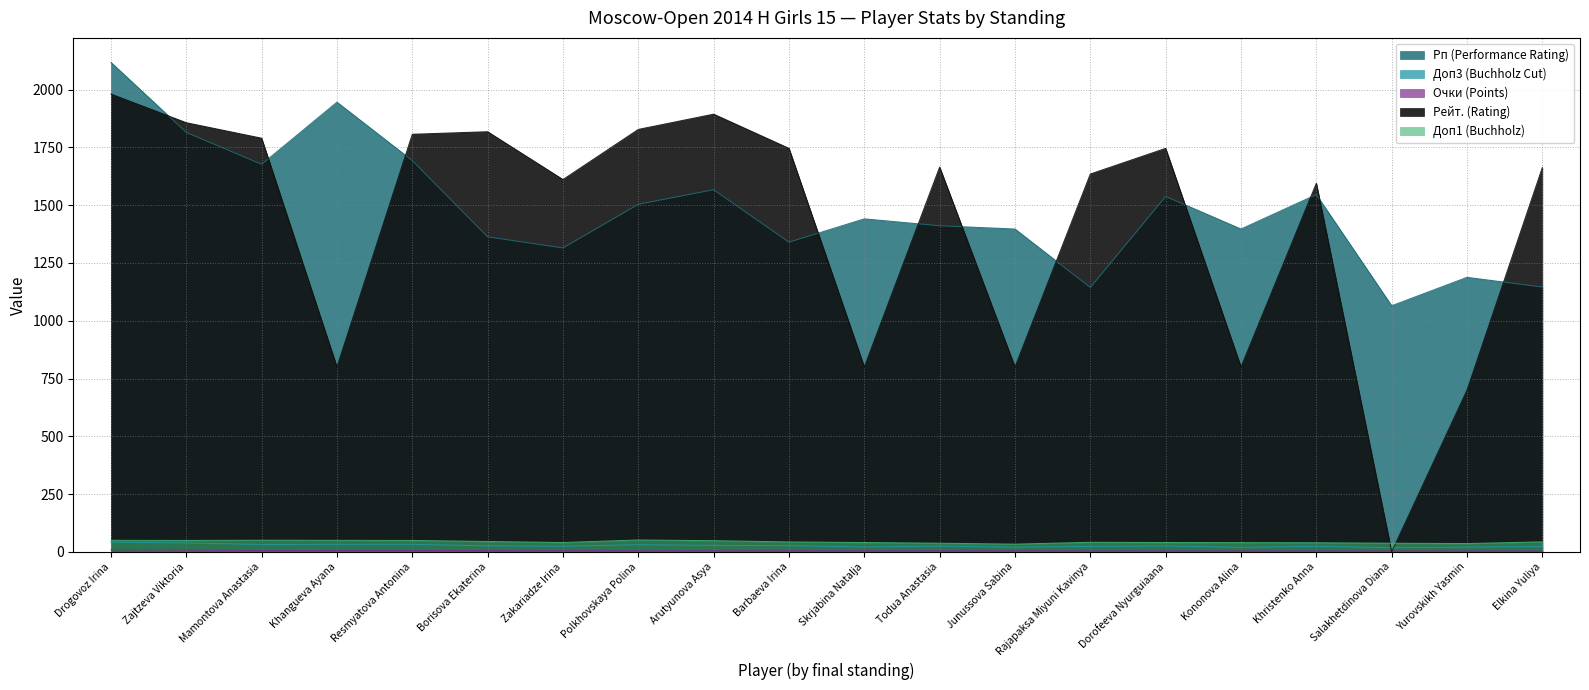

True or false: Доп3 (Buchholz Cut) and Очки (Points) intersect in this chart.

False